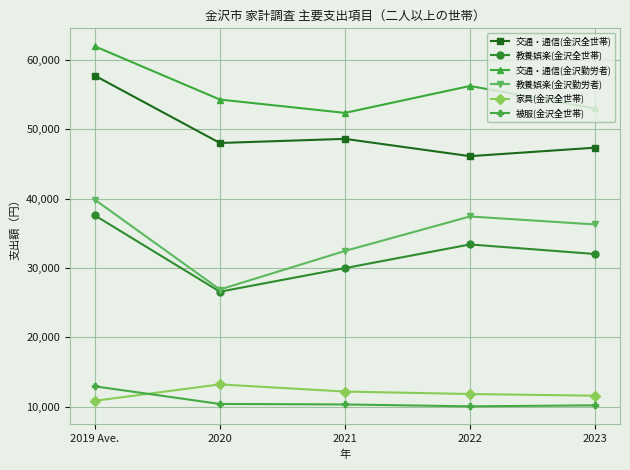

Is the value of 交通・通信(金沢勤労者) at 2023 greater than the value of 教養娯楽(金沢勤労者) at 2019 Ave.?

Yes